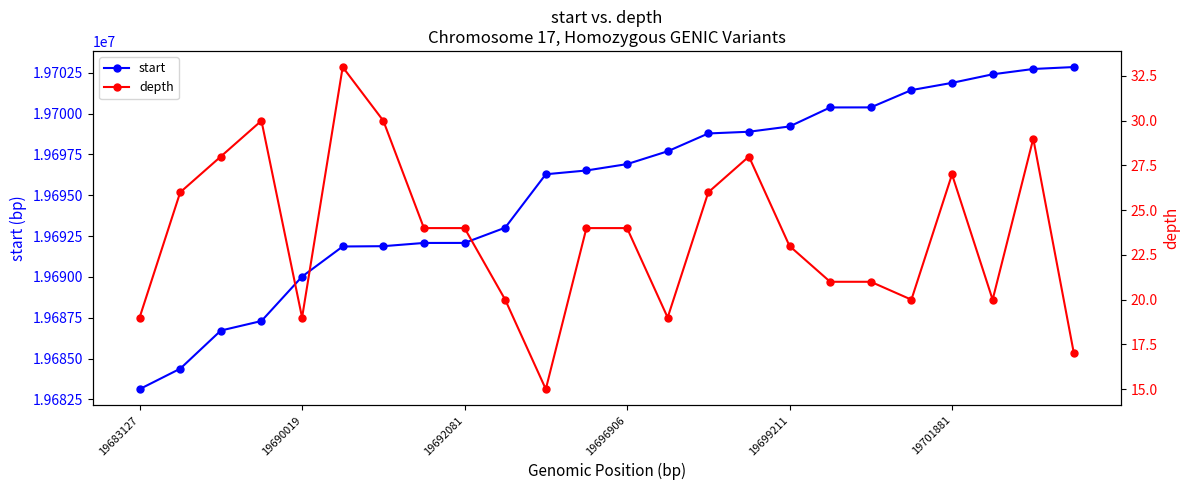

True or false: depth and start cross at least once.

False